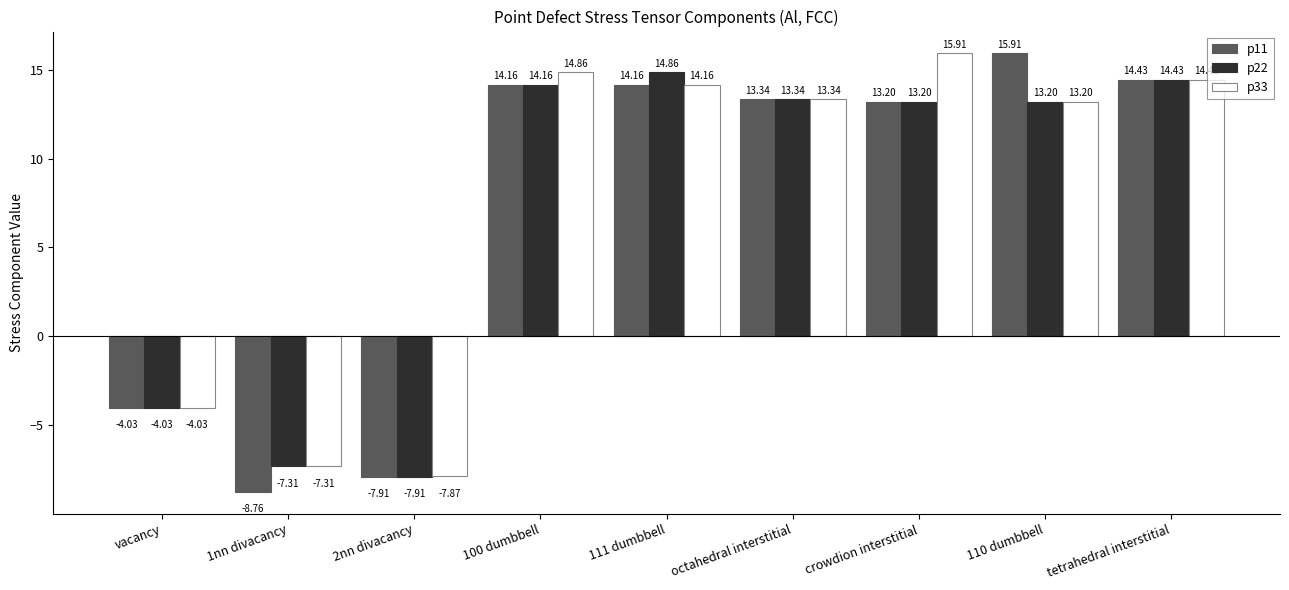

What is the value of the p11 bar at the 3rd from the left?

-7.9